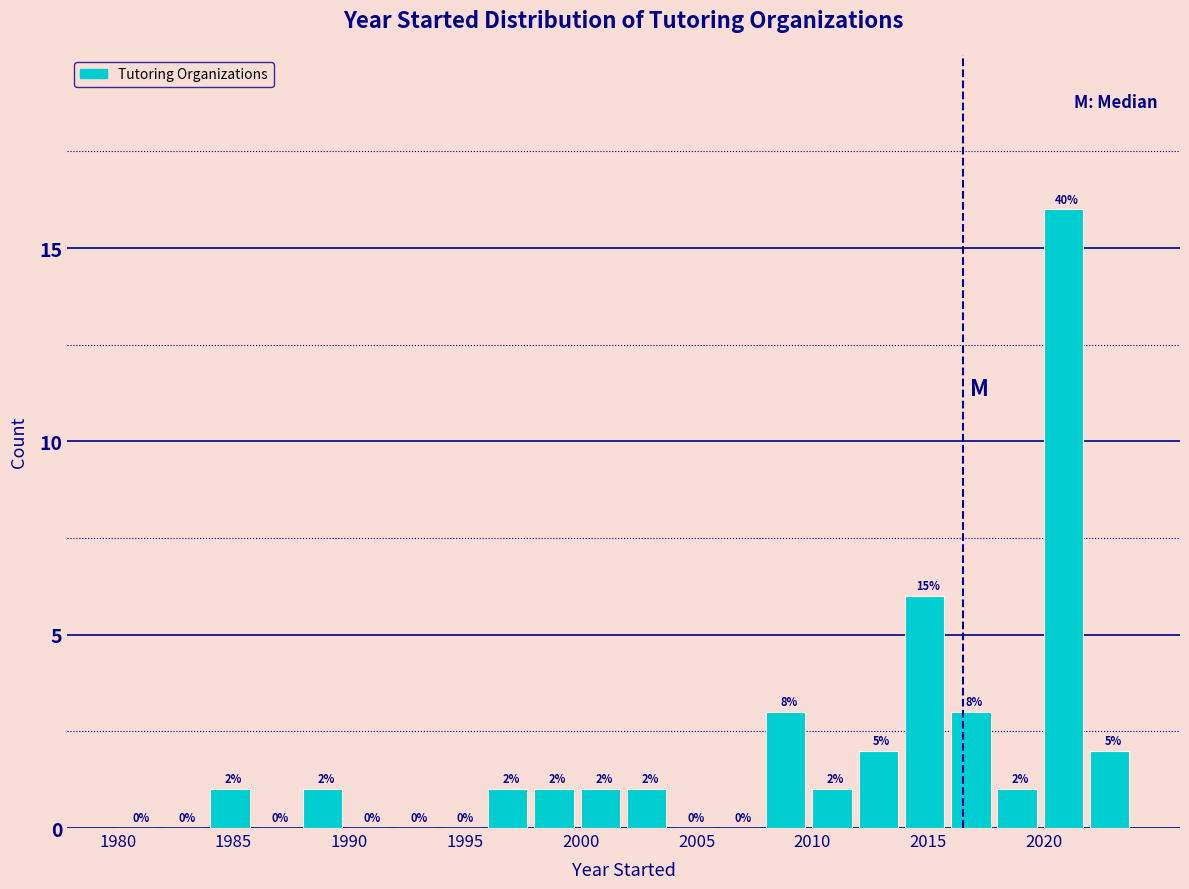

Which range on the x-axis has the tallest bar?

2020 to 2022